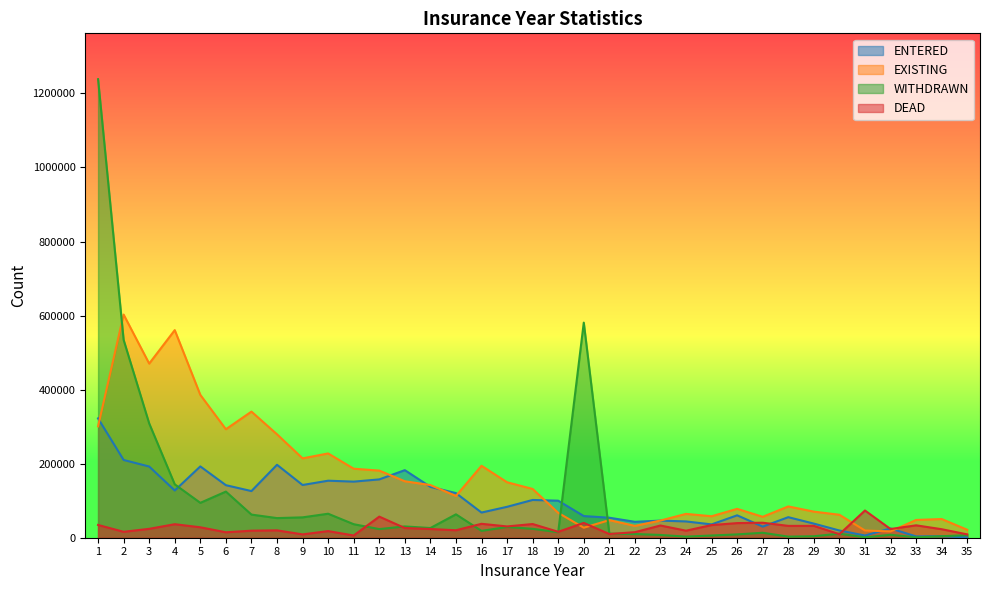

What is the value of the ENTERED point at the 26th from the left?

60500